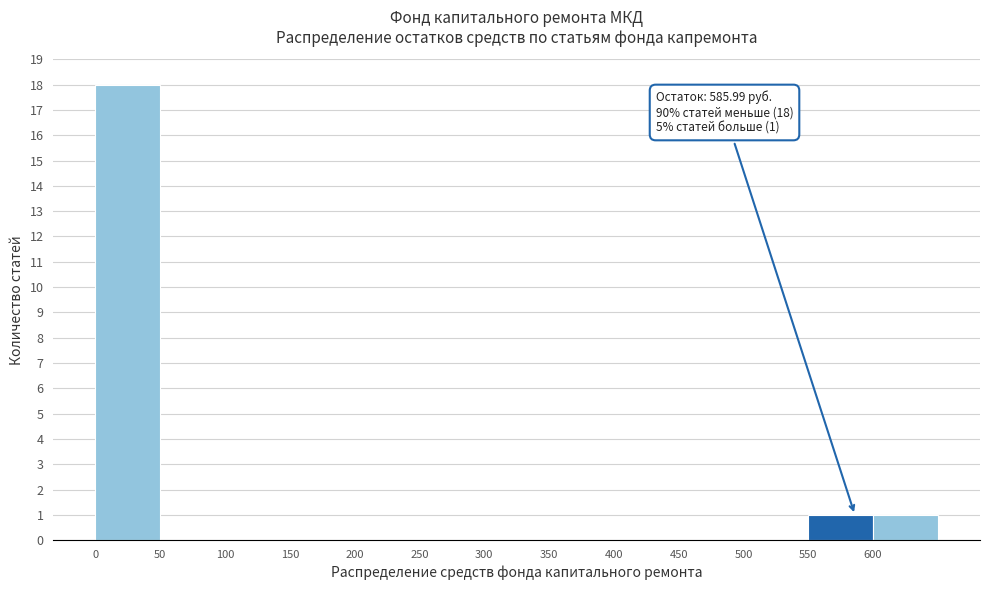

Which range on the x-axis has the tallest bar?

0 to 50